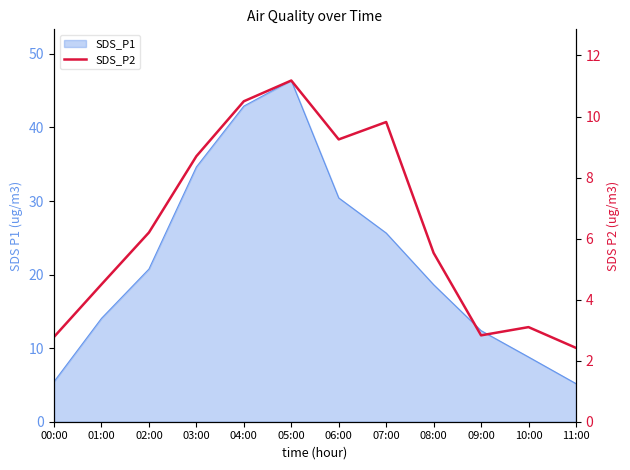

How many lines are shown in the chart?

1